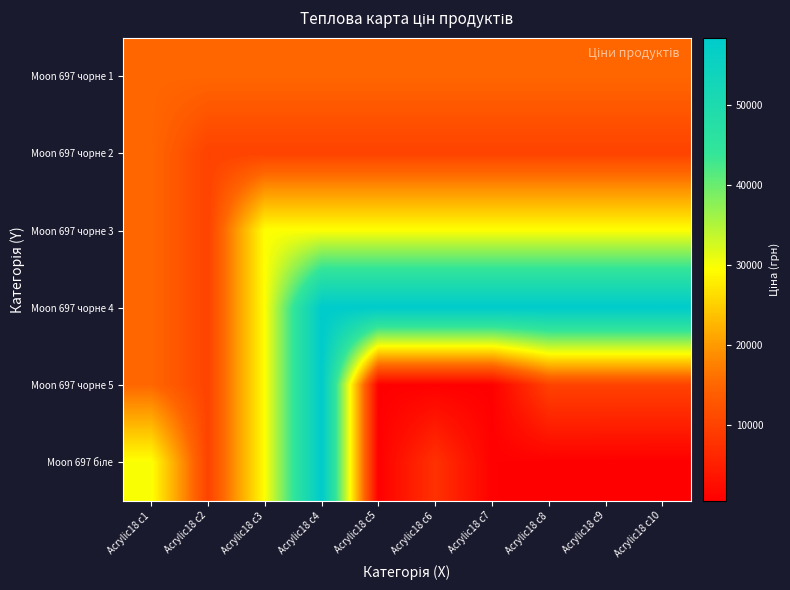

What is the spread (max minus min) of values at Acrylic18 c8?

57834.9